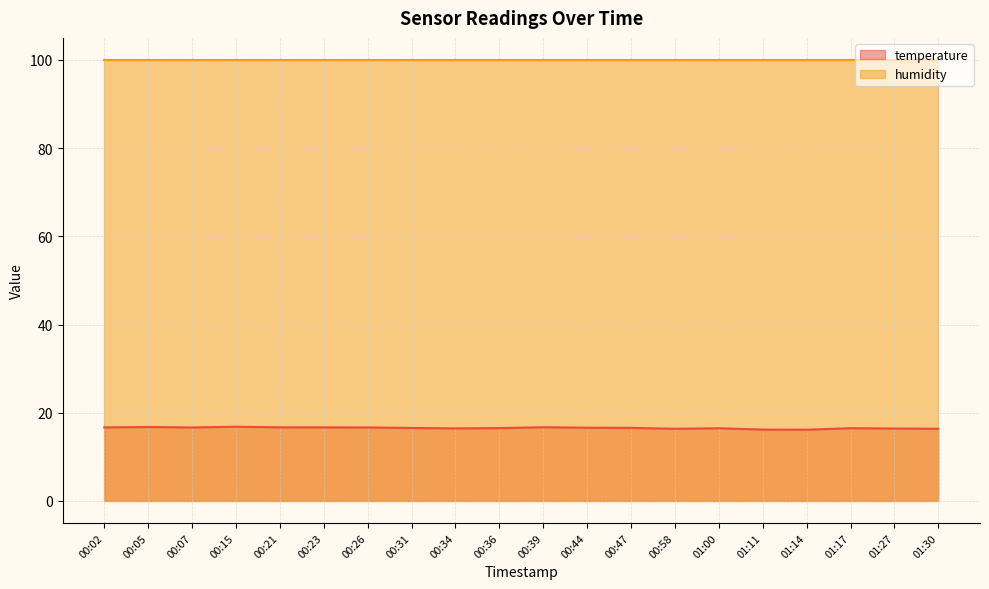

Where is the first local minimum?

00:07